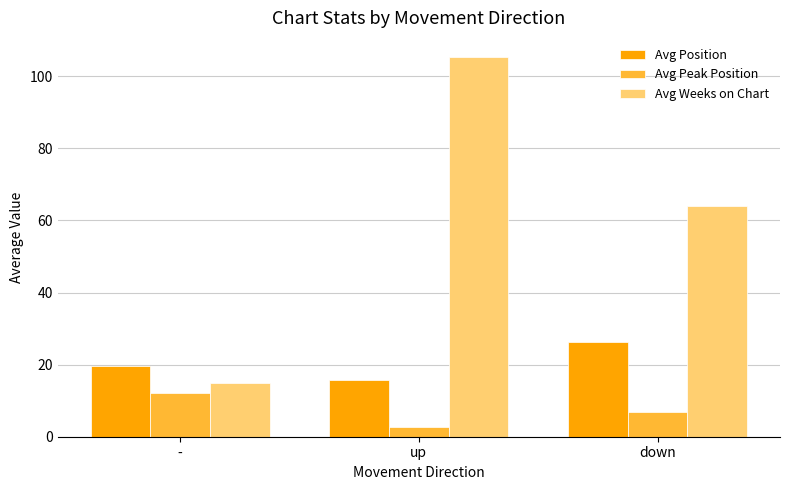

Is the value of Avg Position at down greater than the value of Avg Weeks on Chart at -?

Yes